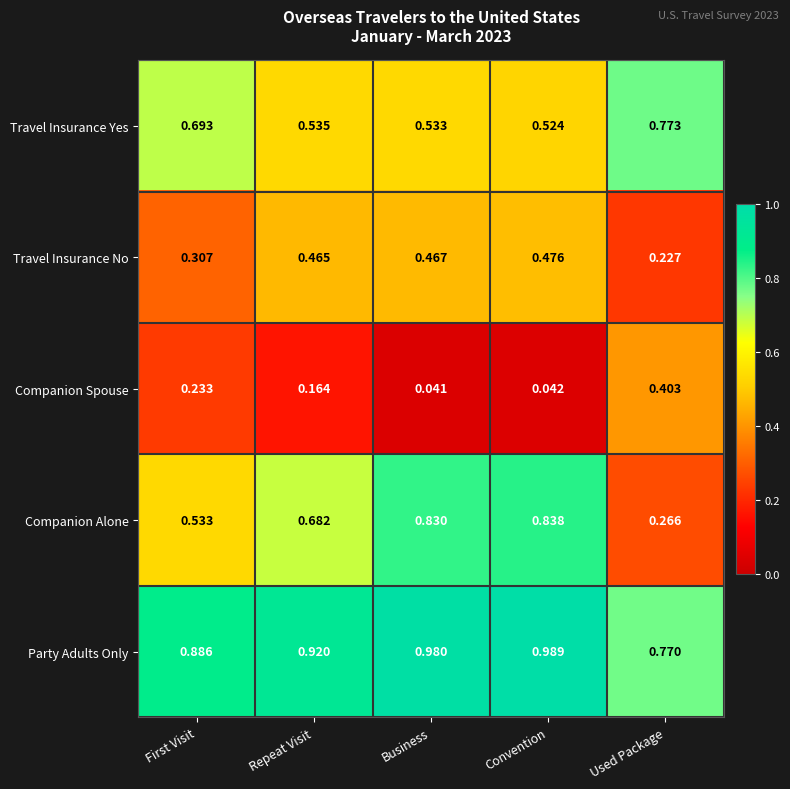

Which series has the widest spread of values?

Companion Alone